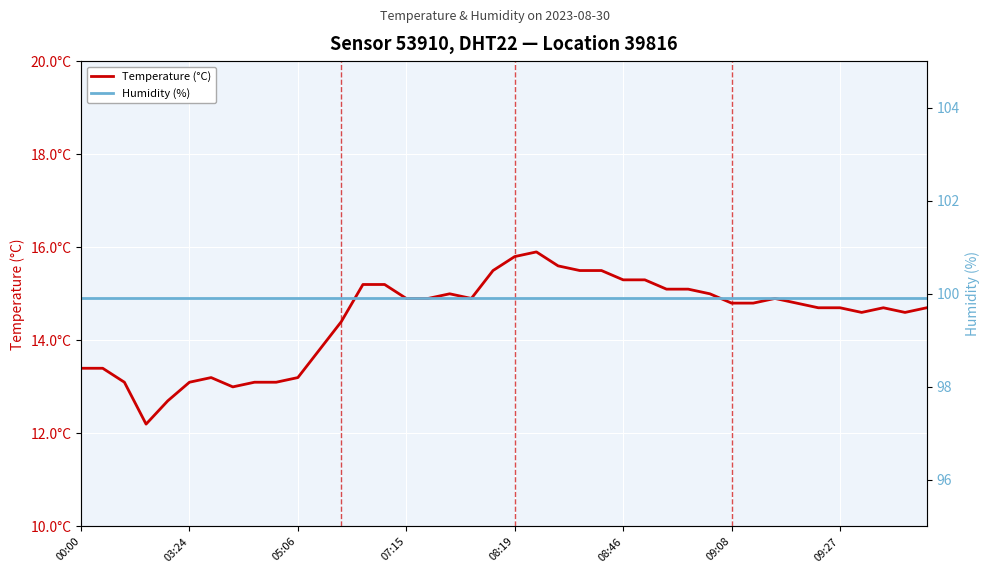

List the series in order of their peak value, lowest first.

Temperature (°C), Humidity (%)